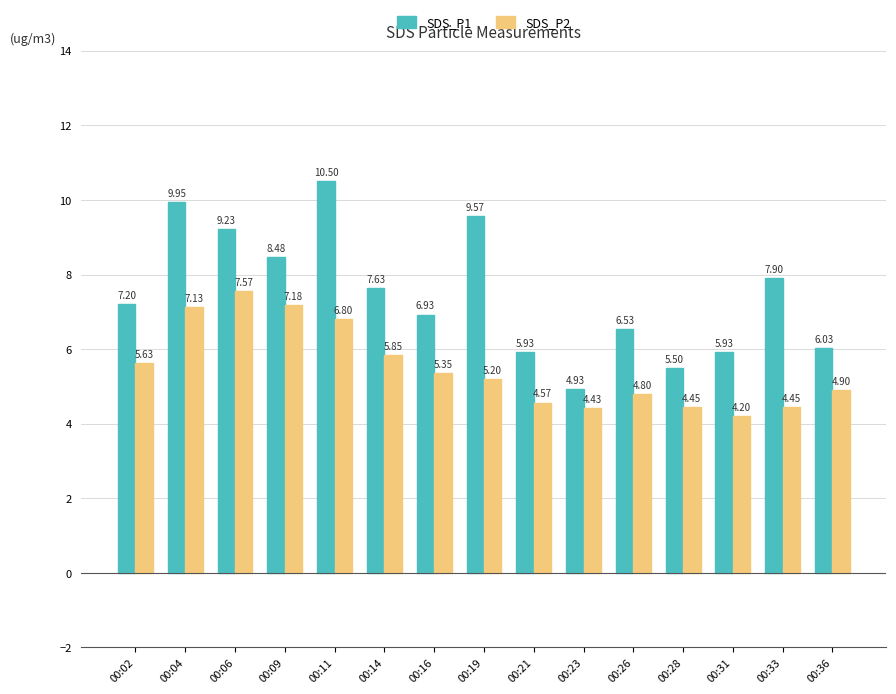

What is the difference between the maximum and minimum values in the SDS_P2 series?

3.4